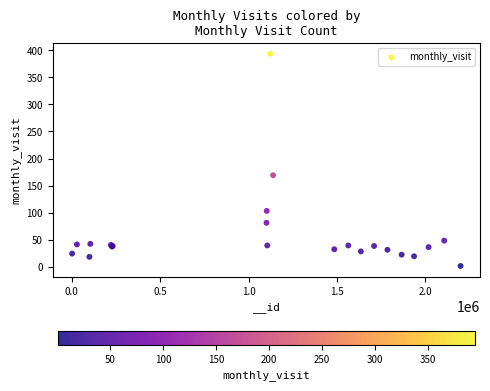

What Y value in the scatter plot is closest to 197?

169